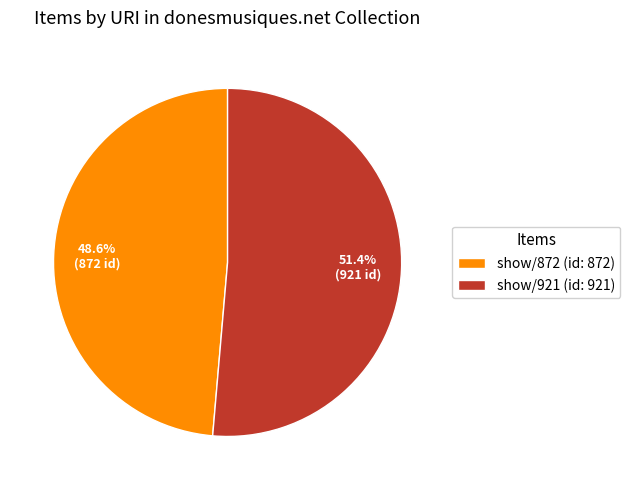

What is the smallest slice in the pie chart?

show/872 (id: 872)